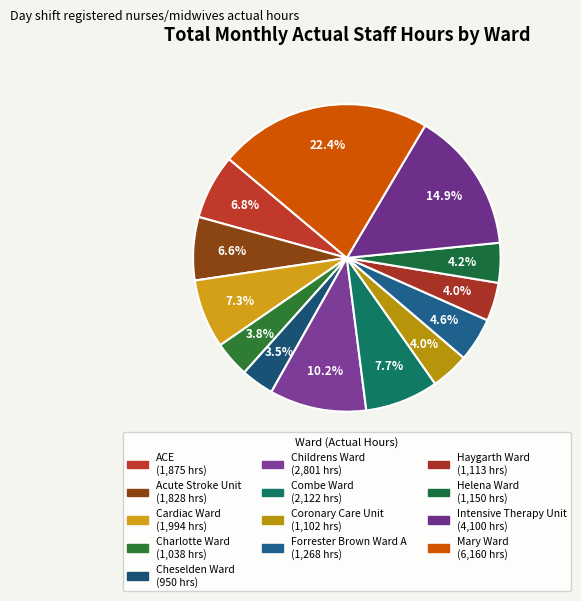

The Forrester Brown Ward A slice represents 18% of the pie. True or false?

False